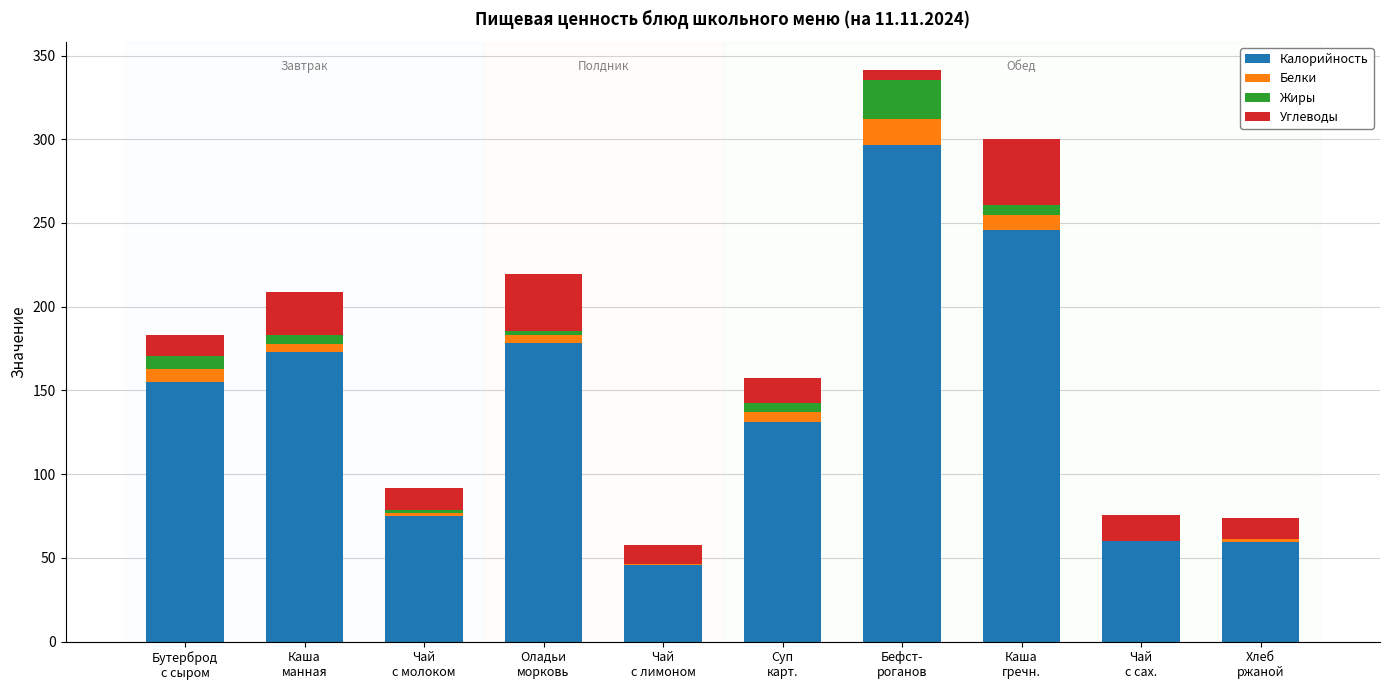

What is the maximum value for Калорийность?

296.6